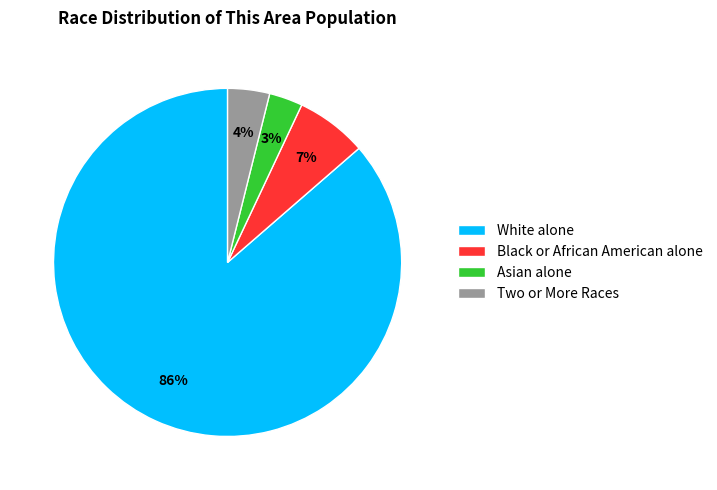

To the nearest percent, what is the difference between the largest and smallest slice percentages?

83%